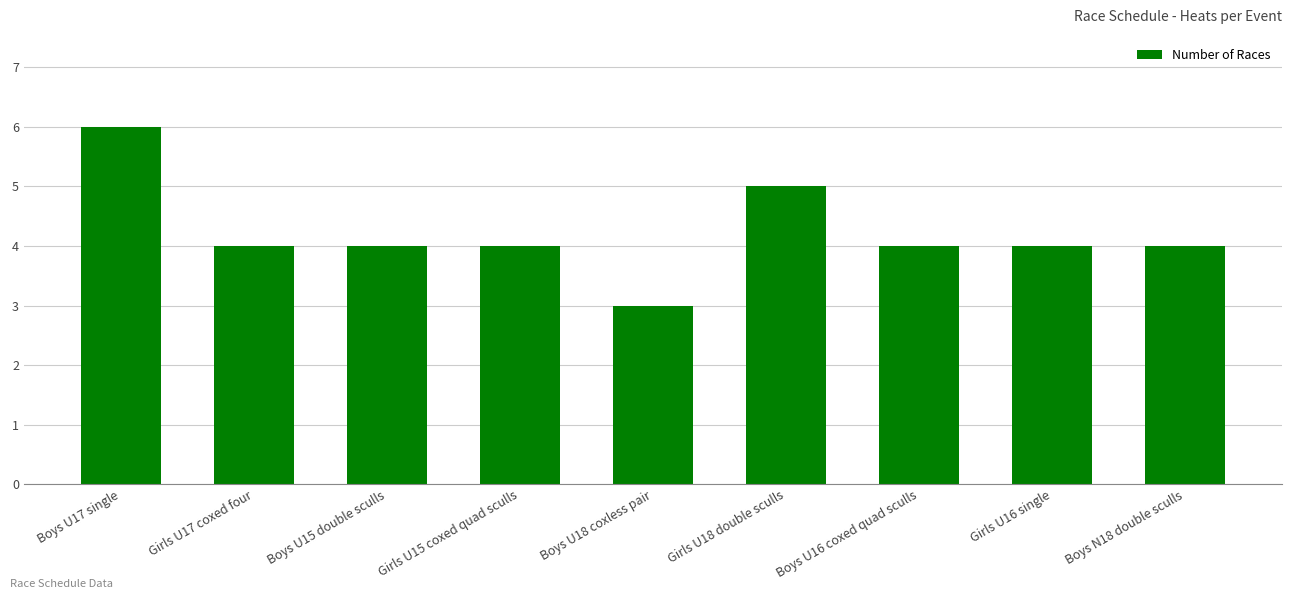

Reading left to right, what are all the values shown in this chart?

6	4	4	4	3	5	4	4	4